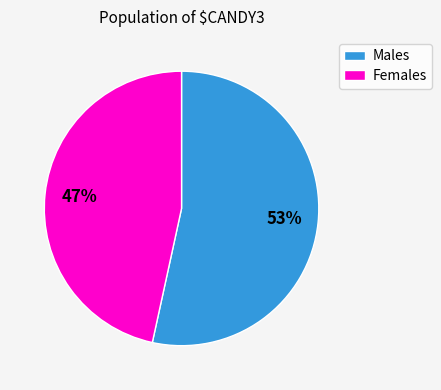

Do Females and Males together represent more than half of the pie?

Yes